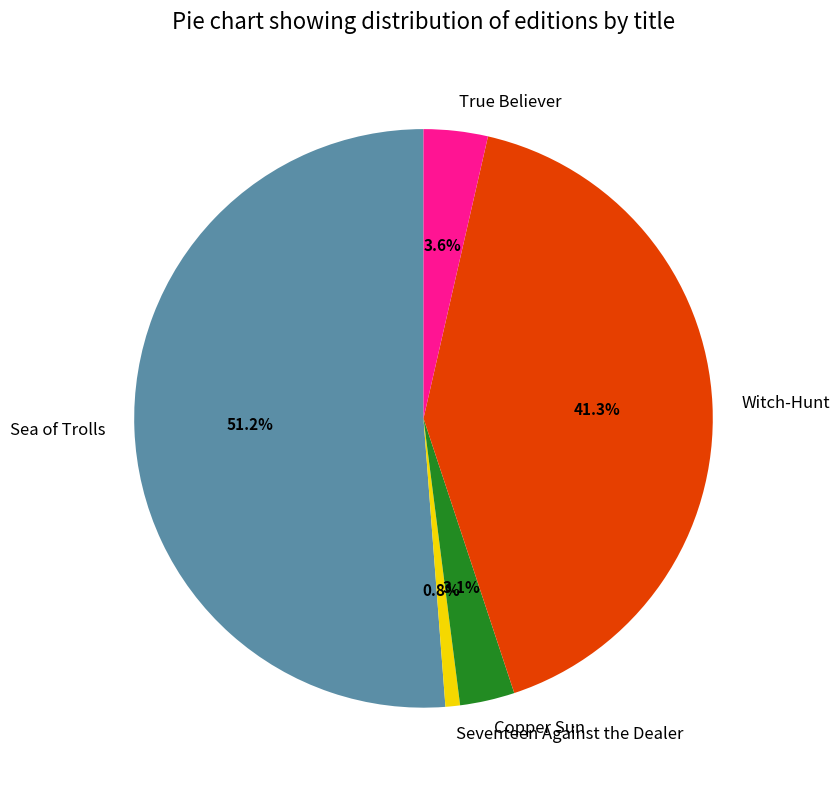

To the nearest percent, what is the combined percentage of True Believer and Sea of Trolls?

55%